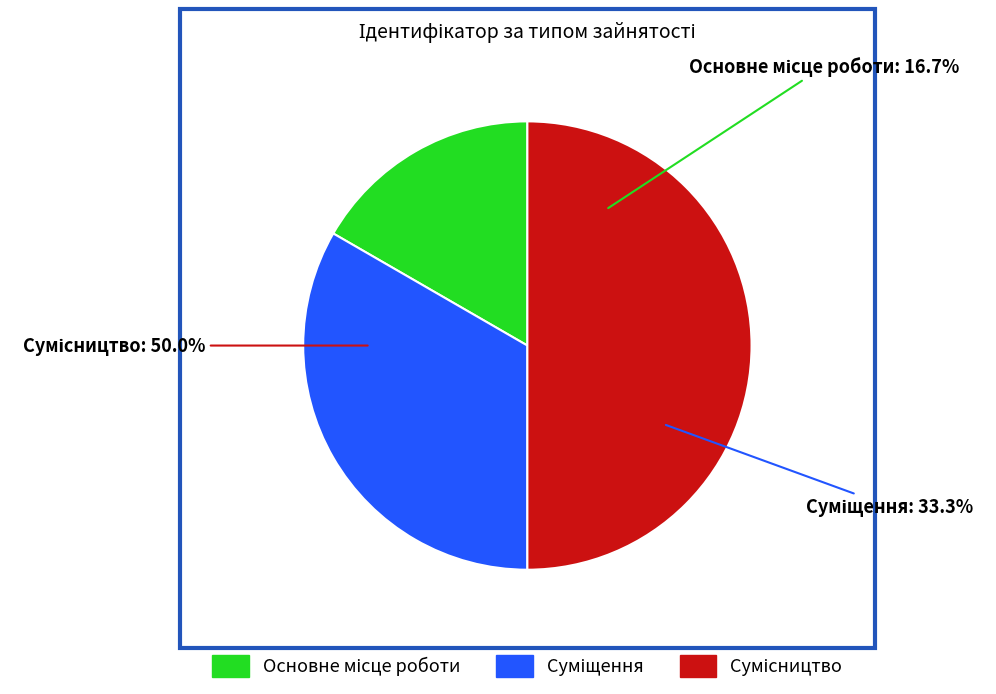

To the nearest percent, what is the combined percentage of Сумісництво and Основне місце роботи?

67%